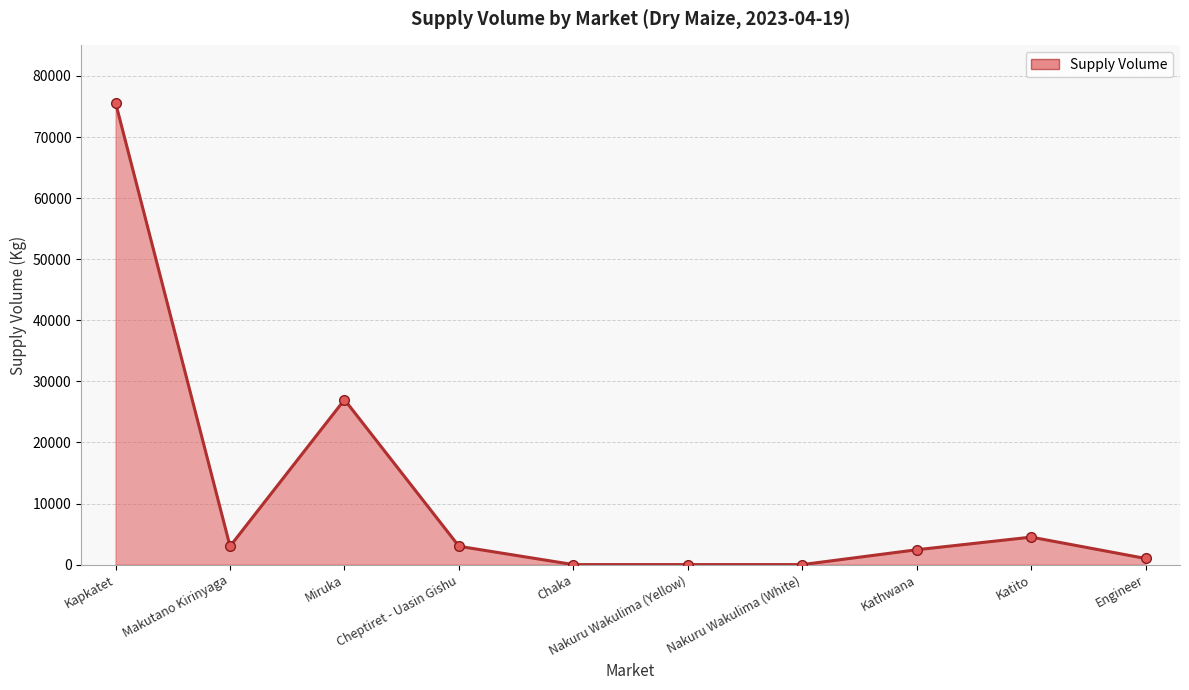

What is the average value?

11653